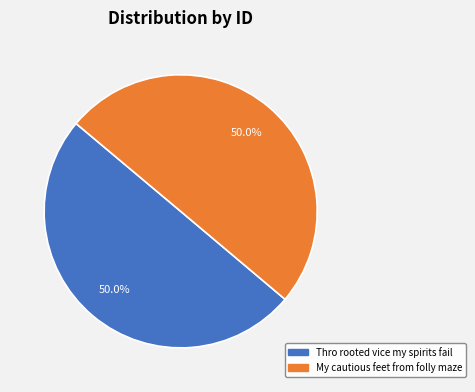

The My cautious feet from folly maze slice represents 65% of the pie. True or false?

False